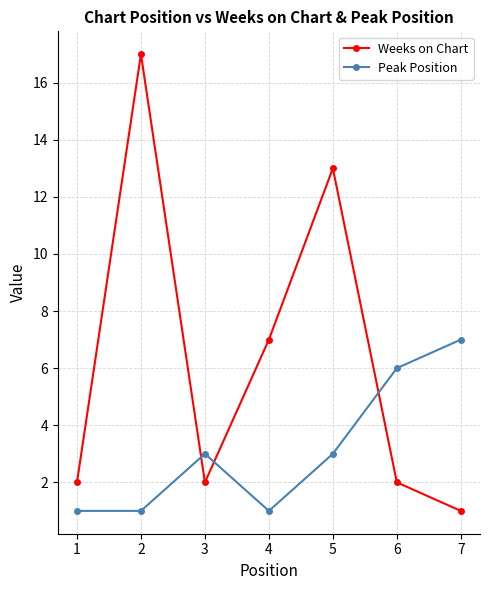

Count the number of categories in the chart.

7